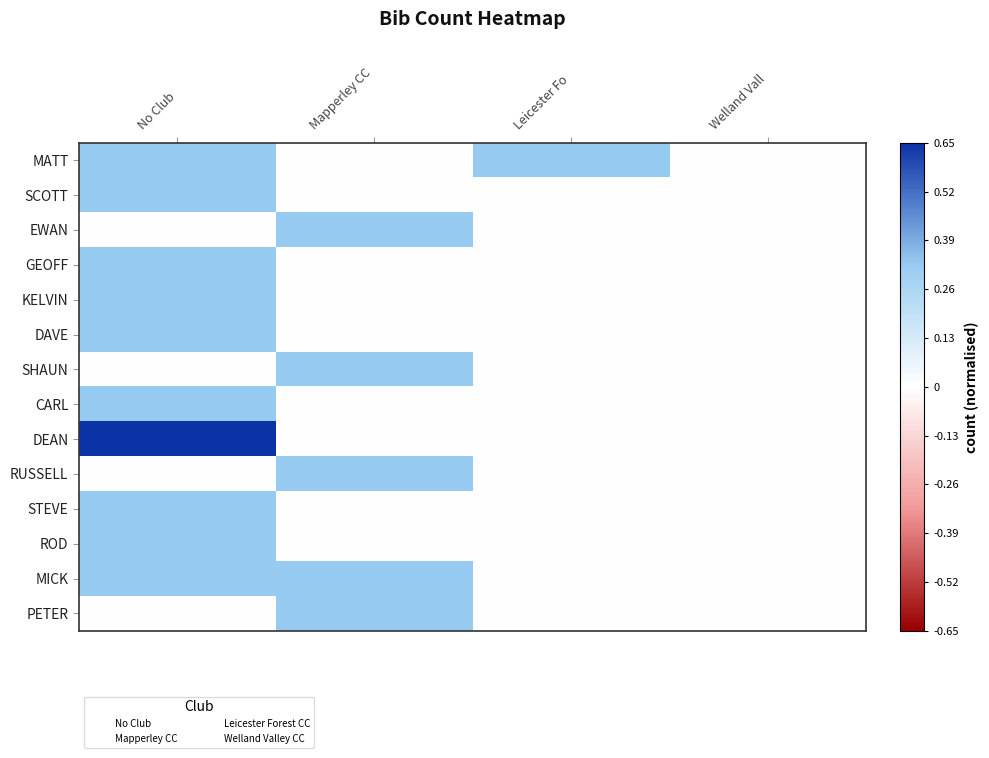

Between Welland Vall and Leicester Fo, which is larger?

Leicester Fo